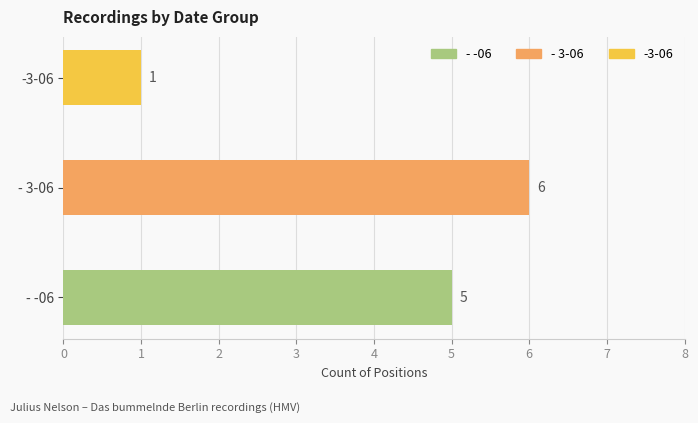

Does the chart contain any negative values?

No